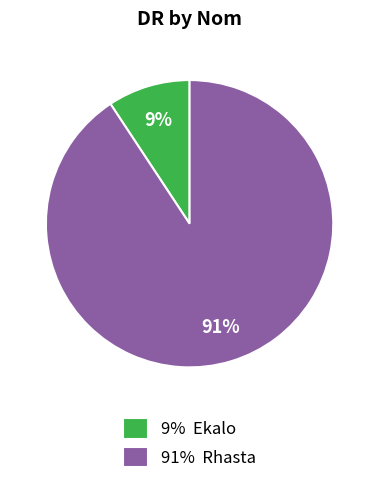

Which has a higher value, 9% Ekalo or 91% Rhasta?

91% Rhasta